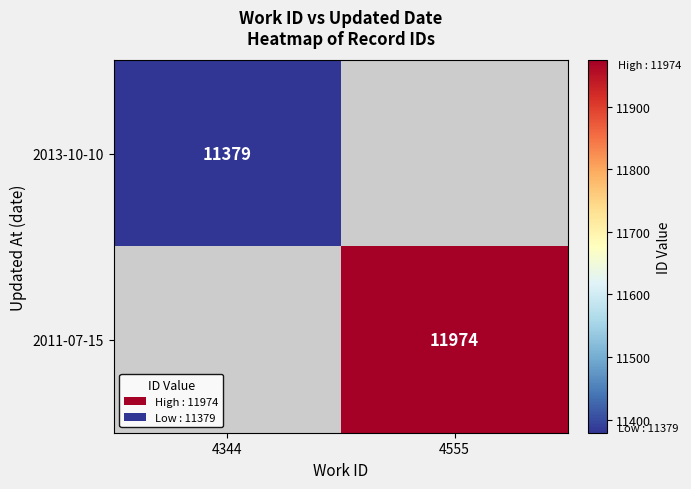

The 2011-07-15 series shows 11974 at 4555. True or false?

True